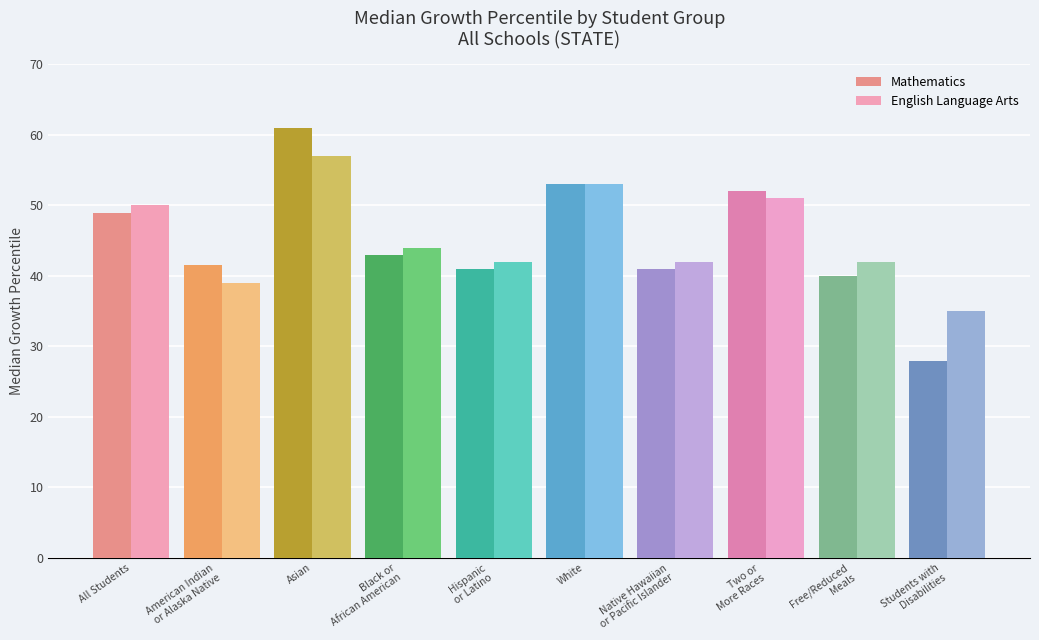

What is the minimum value shown in the chart?

28.0